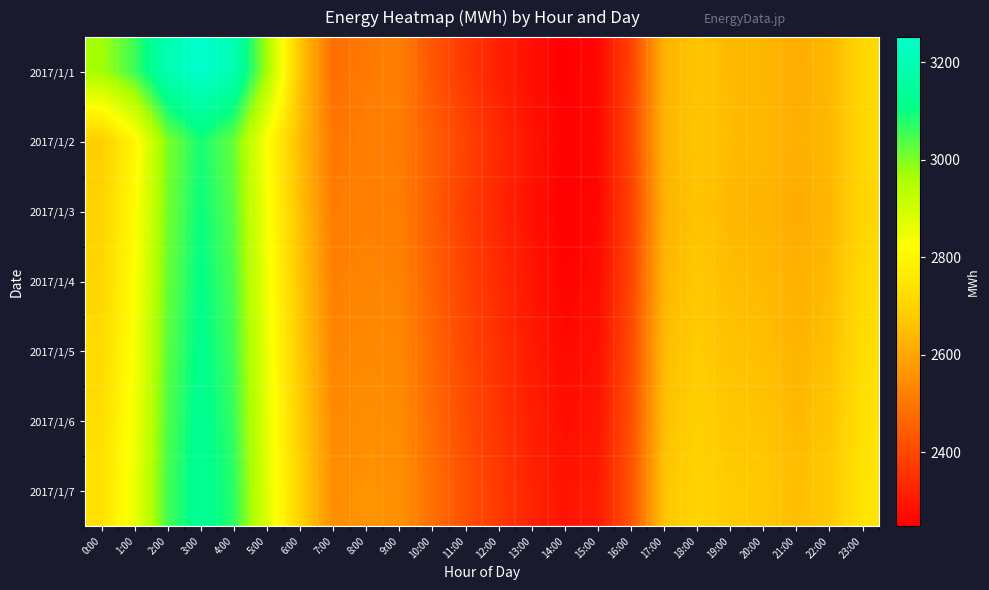

What is the total value across all series at 23:00?

19064